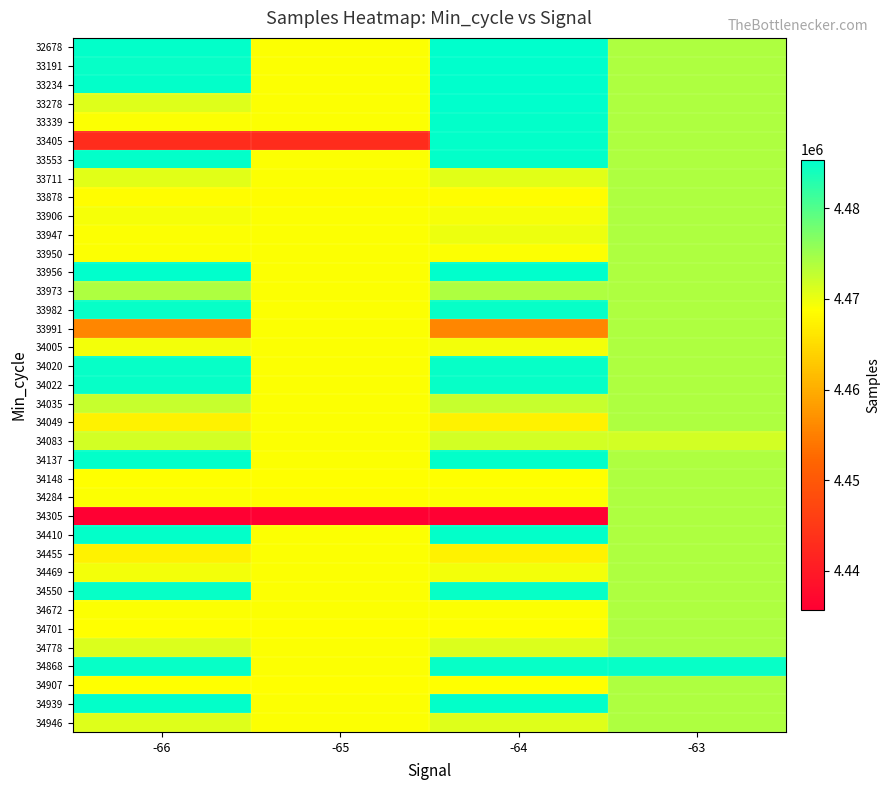

Reading right to left, what are all the values shown in this chart?

32678: -63=4473966	-64=4485351	-65=4469019	-66=4484986
33191: -63=4473966	-64=4485351	-65=4469019	-66=4484934
33234: -63=4473966	-64=4485351	-65=4469017	-66=4484986
33278: -63=4473966	-64=4485351	-65=4469019	-66=4470937
33339: -63=4473966	-64=4485078	-65=4469019	-66=4469019
33405: -63=4473966	-64=4485078	-65=4442939	-66=4442939
33553: -63=4473966	-64=4485078	-65=4469019	-66=4485078
33711: -63=4473966	-64=4470790	-65=4469017	-66=4470790
33878: -63=4473966	-64=4468520	-65=4468520	-66=4468520
33906: -63=4473966	-64=4469254	-65=4469017	-66=4469254
33947: -63=4473966	-64=4469841	-65=4469017	-66=4469017
33950: -63=4473966	-64=4468929	-65=4468929	-66=4468929
33956: -63=4473966	-64=4485351	-65=4469017	-66=4485351
33973: -63=4473966	-64=4473966	-65=4469017	-66=4473966
33982: -63=4473966	-64=4484960	-65=4469017	-66=4484960
33991: -63=4473966	-64=4455830	-65=4469017	-66=4455830
34005: -63=4473966	-64=4469572	-65=4469017	-66=4469572
34020: -63=4473966	-64=4484868	-65=4469017	-66=4484868
34022: -63=4473966	-64=4484868	-65=4469017	-66=4484868
34035: -63=4473966	-64=4472497	-65=4469017	-66=4472497
34049: -63=4473966	-64=4467319	-65=4469017	-66=4467319
34083: -63=4471584	-64=4471584	-65=4469017	-66=4471584
34137: -63=4473966	-64=4484966	-65=4469017	-66=4484966
34148: -63=4473966	-64=4468738	-65=4468738	-66=4468738
34284: -63=4473966	-64=4469003	-65=4468520	-66=4469003
34305: -63=4473966	-64=4435665	-65=4435665	-66=4435665
34410: -63=4473966	-64=4485126	-65=4468927	-66=4485126
34455: -63=4473966	-64=4467482	-65=4468927	-66=4467482
34469: -63=4473966	-64=4469630	-65=4469017	-66=4469630
34550: -63=4473966	-64=4484788	-65=4469017	-66=4484788
34672: -63=4473966	-64=4468927	-65=4468927	-66=4468927
34701: -63=4473966	-64=4468827	-65=4468827	-66=4468827
34778: -63=4473966	-64=4470994	-65=4469017	-66=4470994
34868: -63=4484869	-64=4484869	-65=4469017	-66=4484869
34907: -63=4473966	-64=4468716	-65=4468716	-66=4468716
34939: -63=4473966	-64=4485077	-65=4469017	-66=4485077
34946: -63=4473966	-64=4470934	-65=4469017	-66=4470934